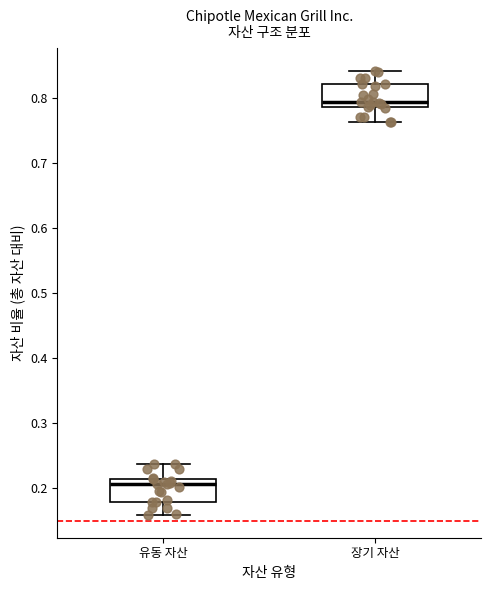

Where is the upper edge of the box for 유동 자산 on the y-axis? The values are not printed on the chart, so give them approximately, as read against the axis.

0.21